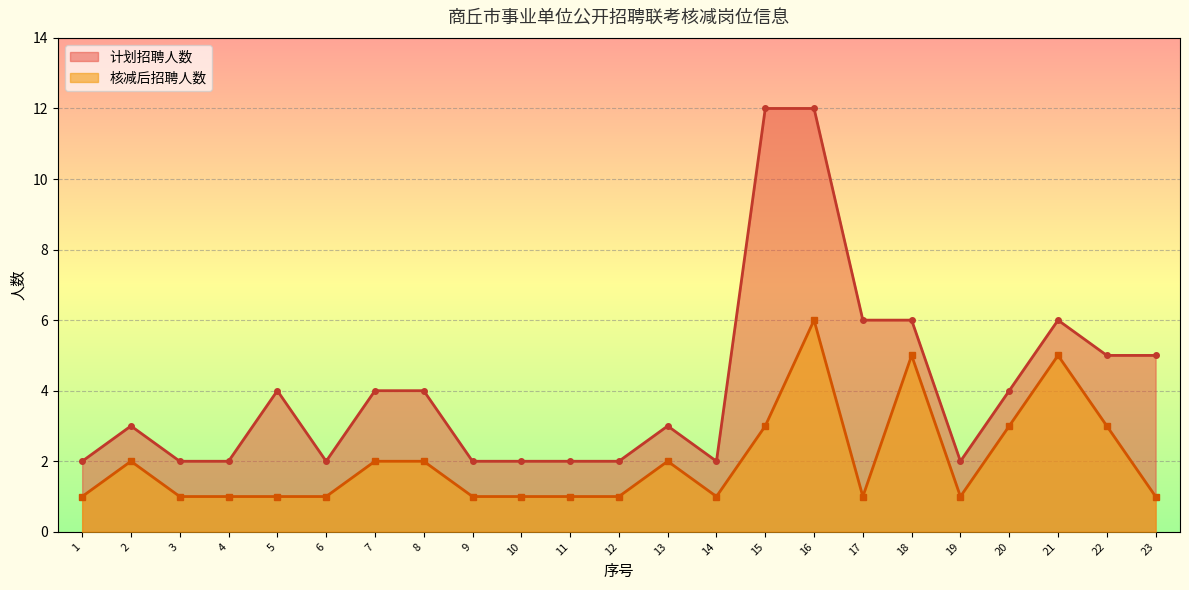

Rank the series by their average value, from lowest to highest.

核减后招聘人数, 计划招聘人数